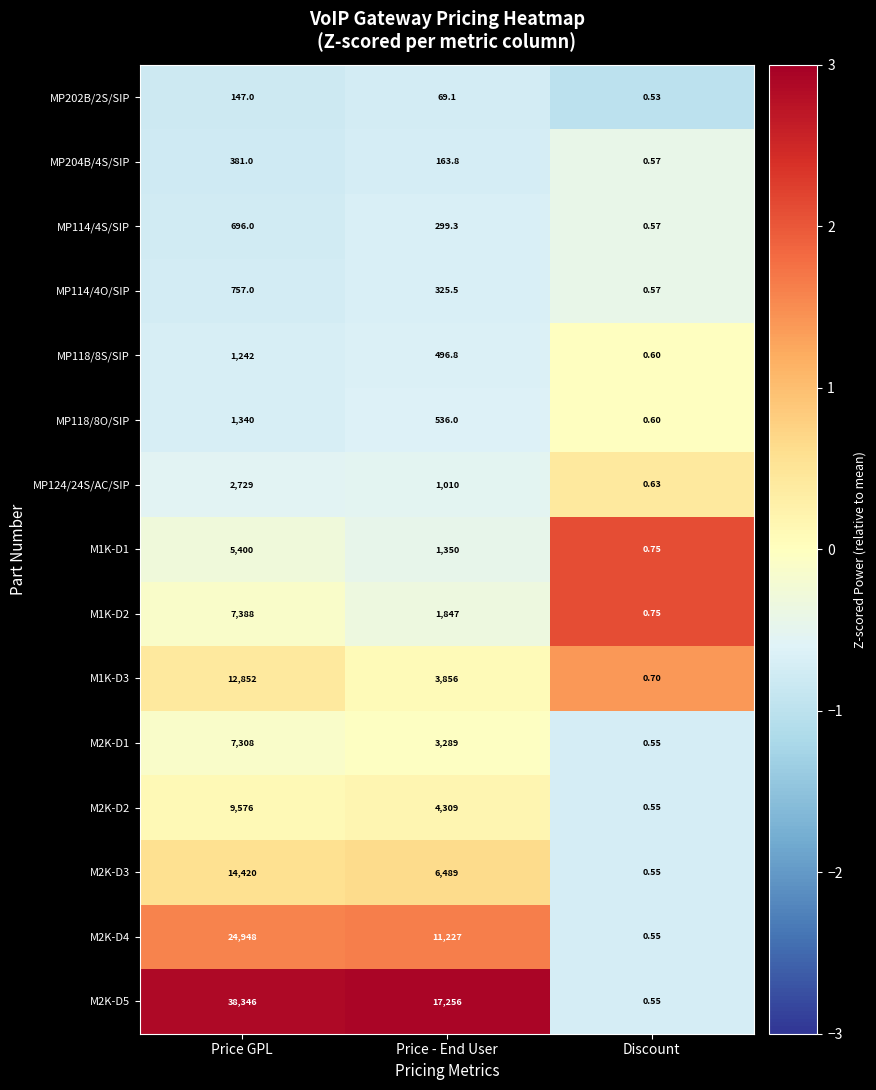

Rank the categories by M2K-D1 value from lowest to highest.

Discount, Price - End User, Price GPL